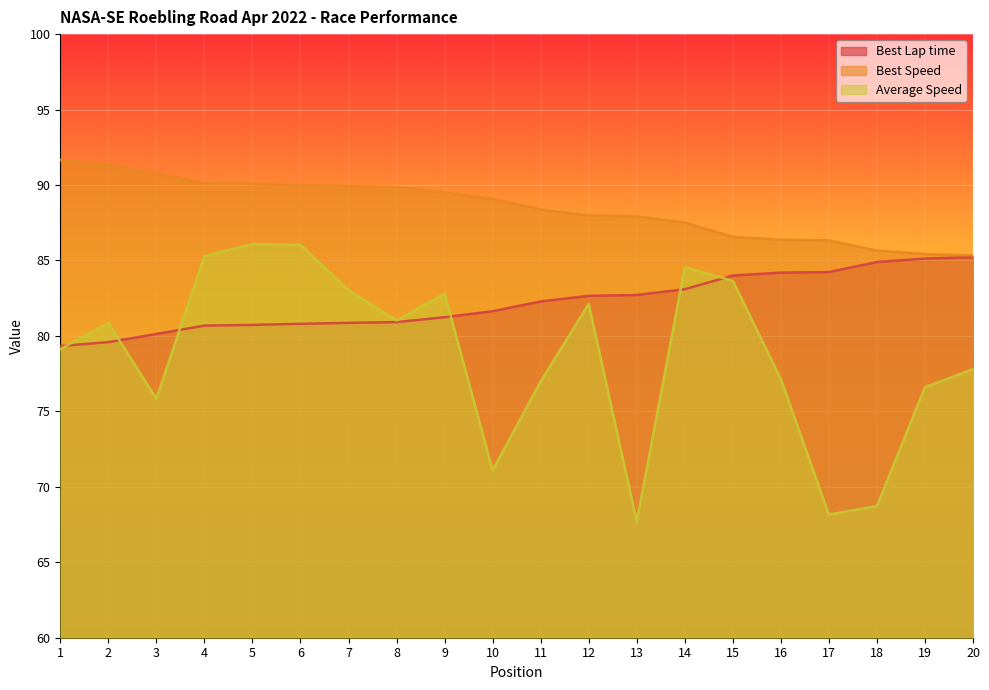

In Average Speed, how many points are higher than both neighbors (excluding endpoints)?

5